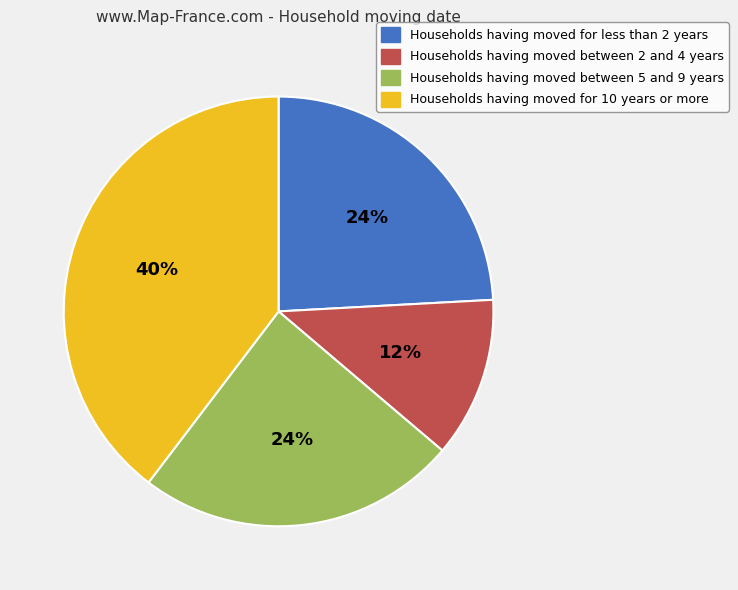

Is the sum of Households having moved between 2 and 4 years and Households having moved for less than 2 years greater than half?

No